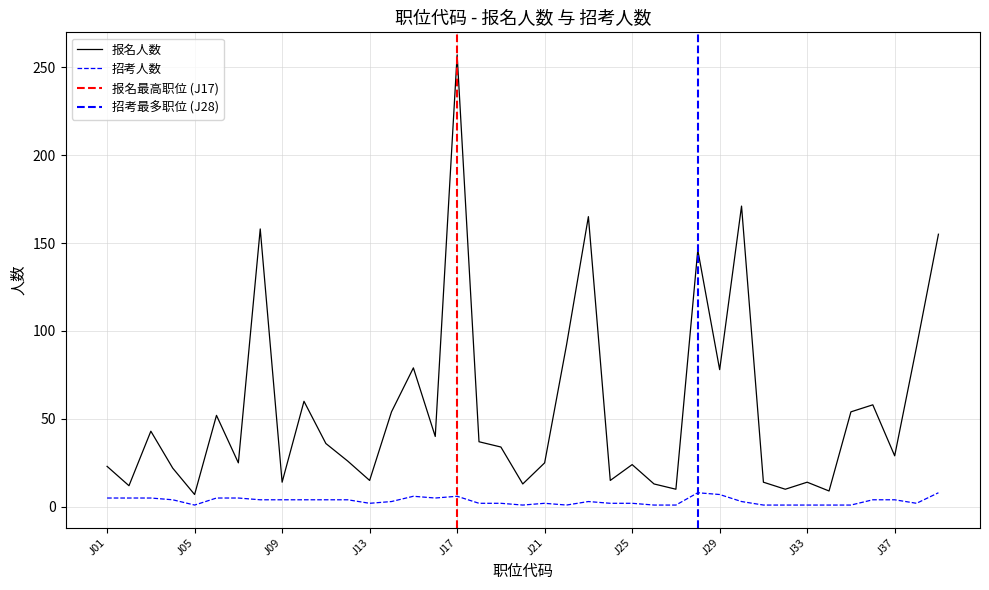

Which has a higher value, J18 or J16?

J16